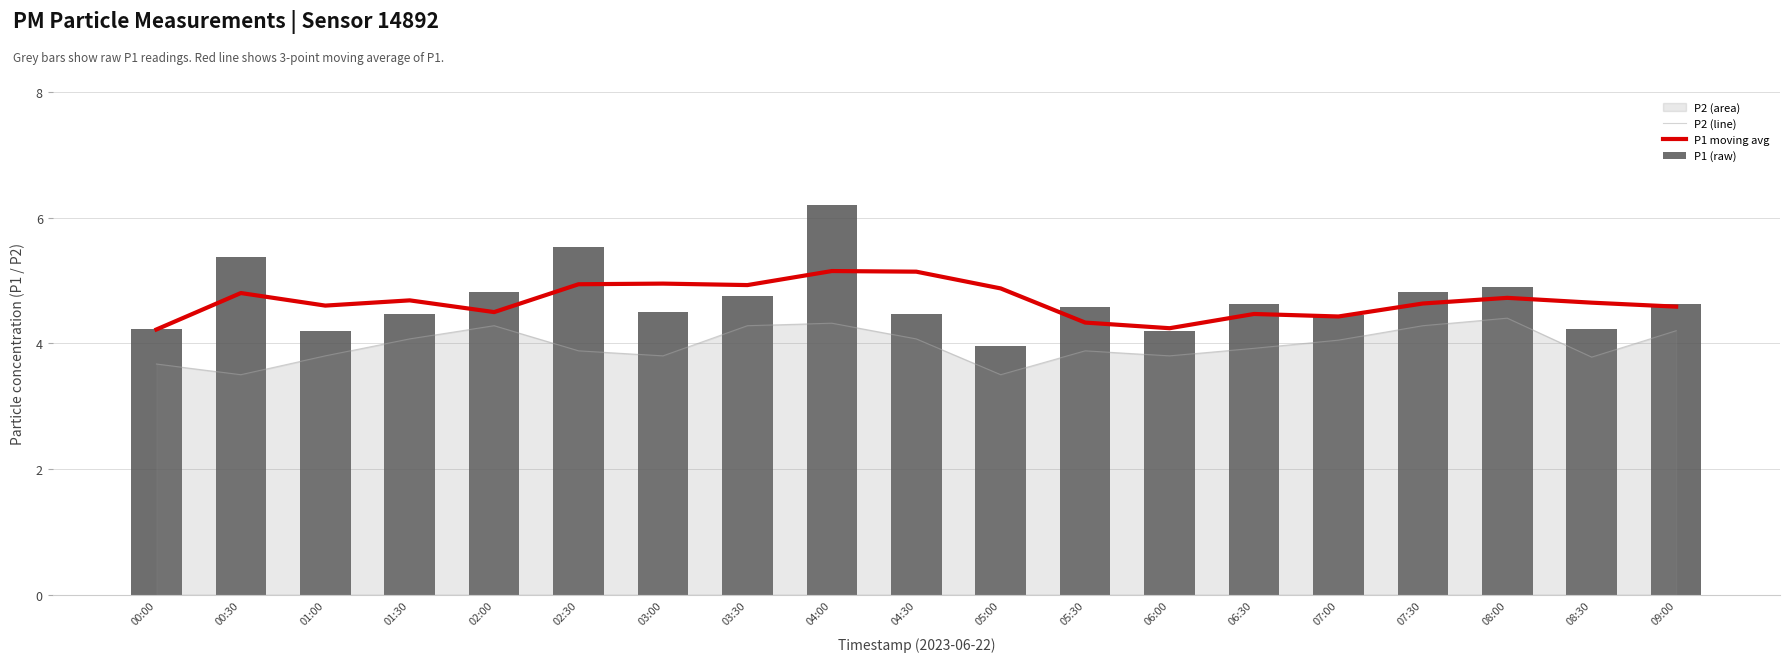

Between 07:00 and 07:30, which is larger?

07:30